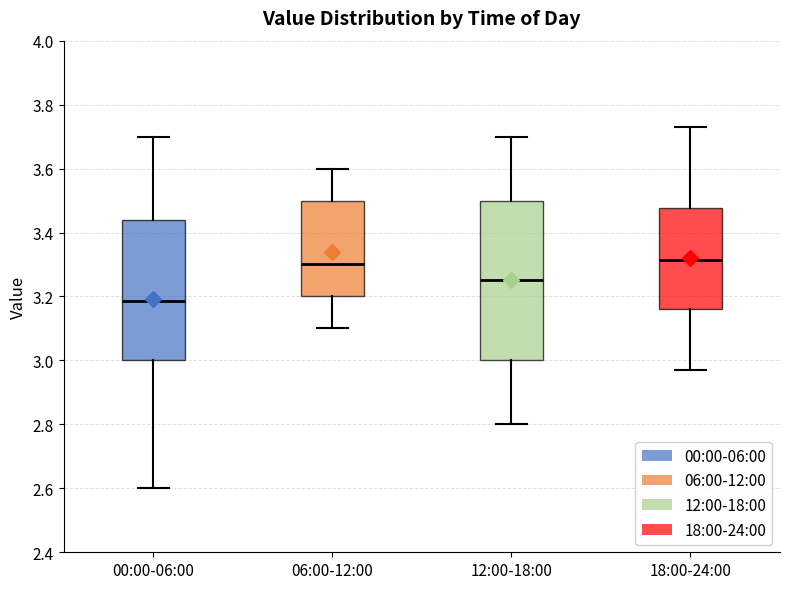

Reading left to right, read every box against the y-axis: the position of its median line, the range the box covers, and the ends of its whiskers. The values are not printed on the chart, so give them approximately, as read against the axis.

00:00-06:00: median 3.18, box 3.00 to 3.44, whiskers 2.60 to 3.70
06:00-12:00: median 3.30, box 3.20 to 3.50, whiskers 3.10 to 3.60
12:00-18:00: median 3.26, box 3.00 to 3.50, whiskers 2.80 to 3.70
18:00-24:00: median 3.32, box 3.16 to 3.48, whiskers 2.98 to 3.74